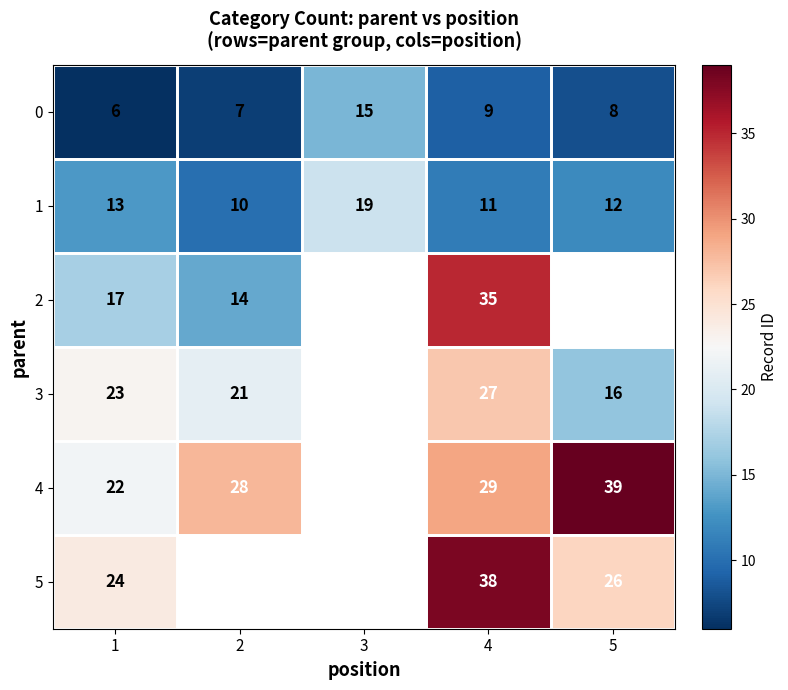

At which category does the chart reach its minimum across all series?

1